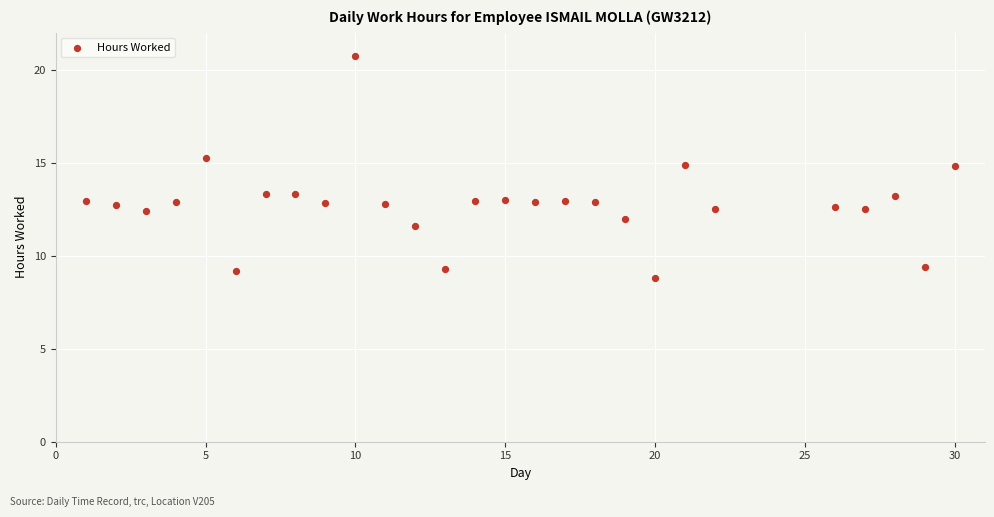

What is the range of X values (max minus min)?

29.0